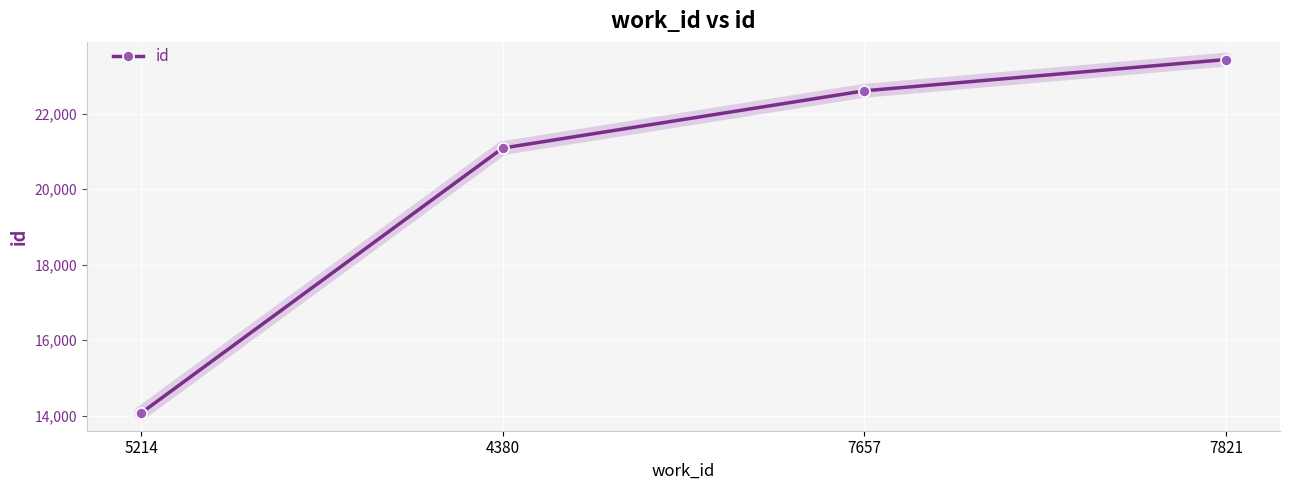

At which label is the value closest to 18750?

4380